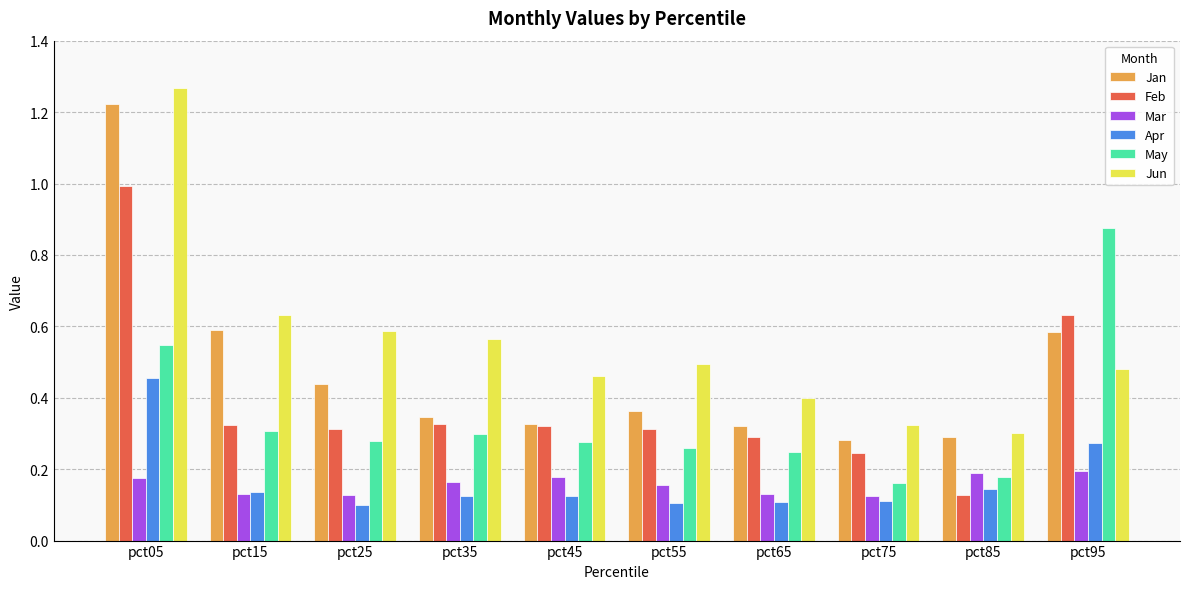

Where is Feb nearest to the value 0?

pct85